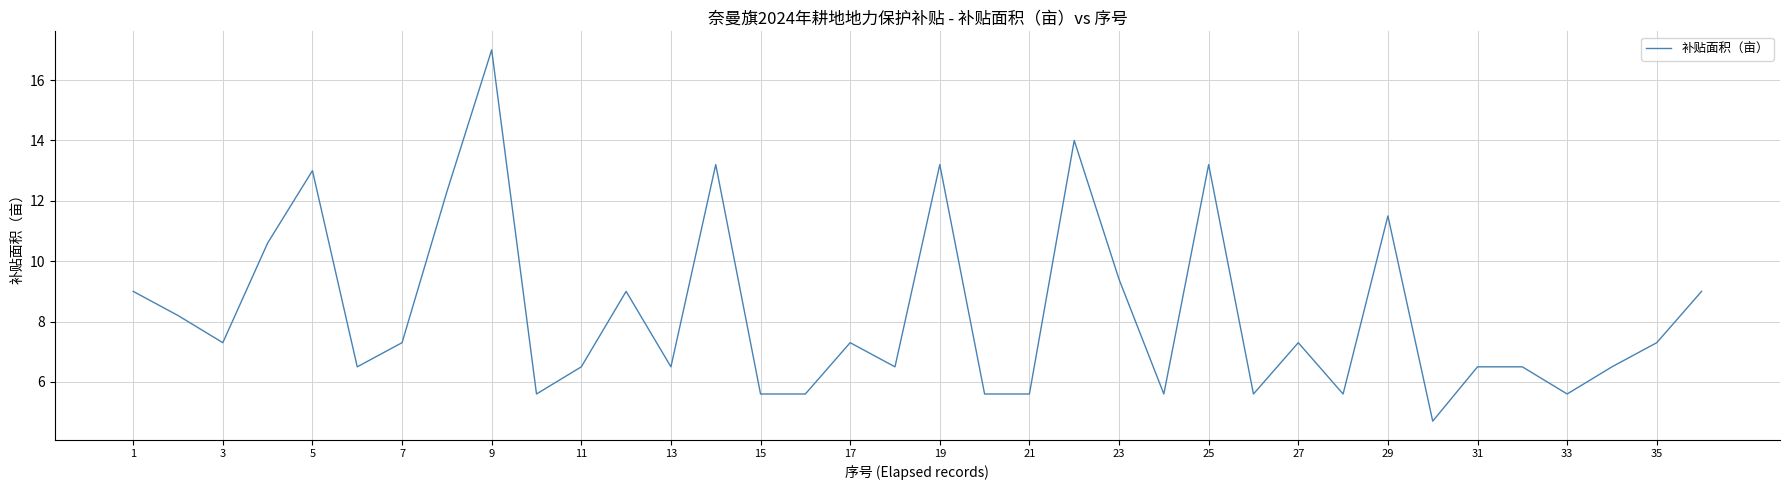

What is the minimum value shown in the chart?

4.7